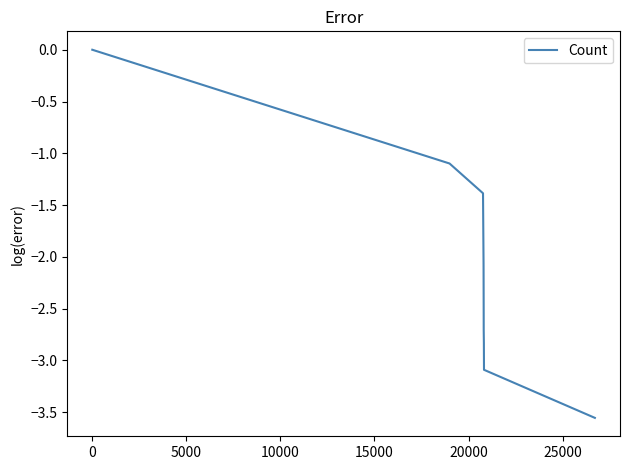

How many series are shown in this chart?

1